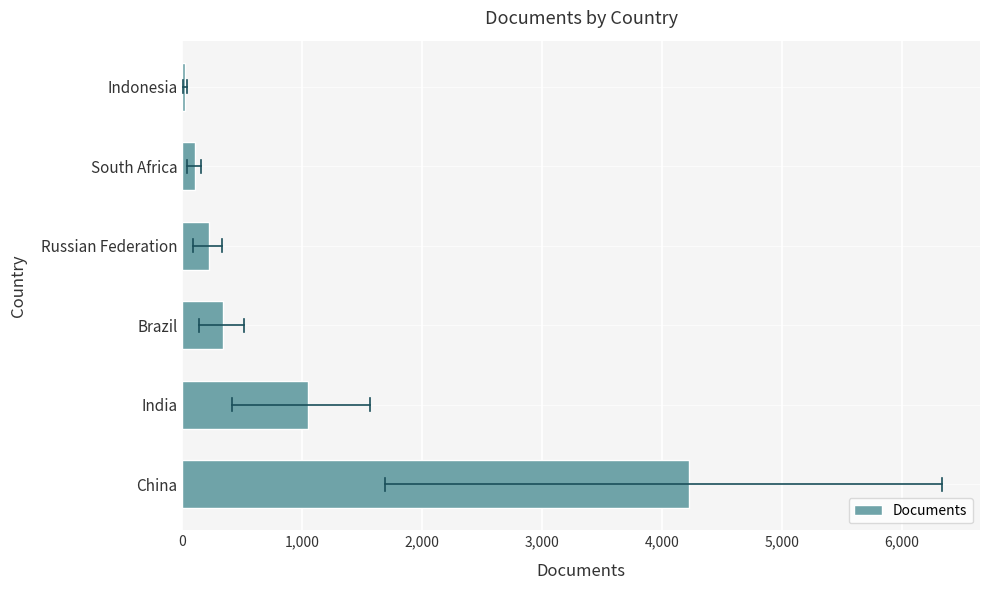

Approximately how many times larger is the value at China compared to India?

4.0